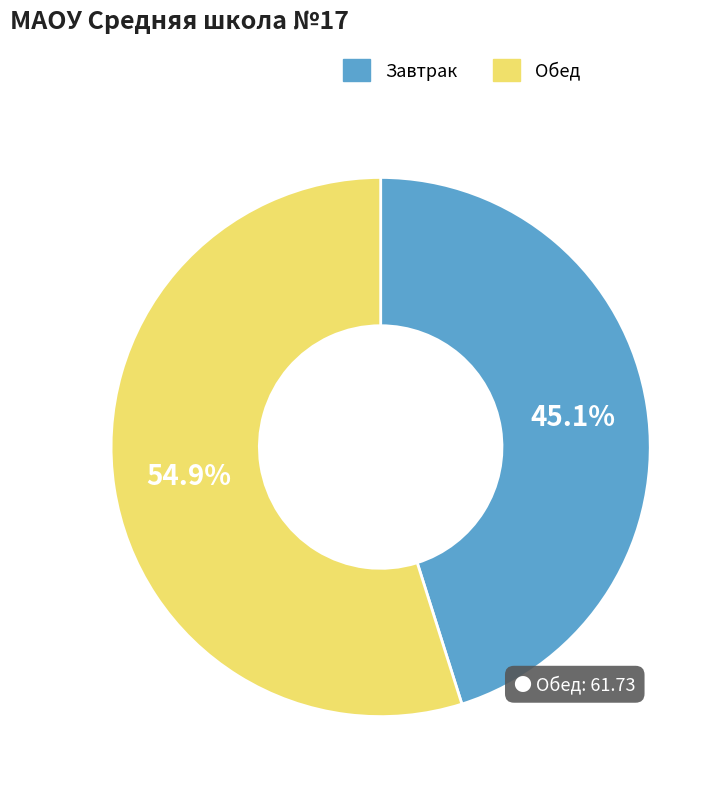

What is the total percentage of Обед and Завтрак?

100.0%